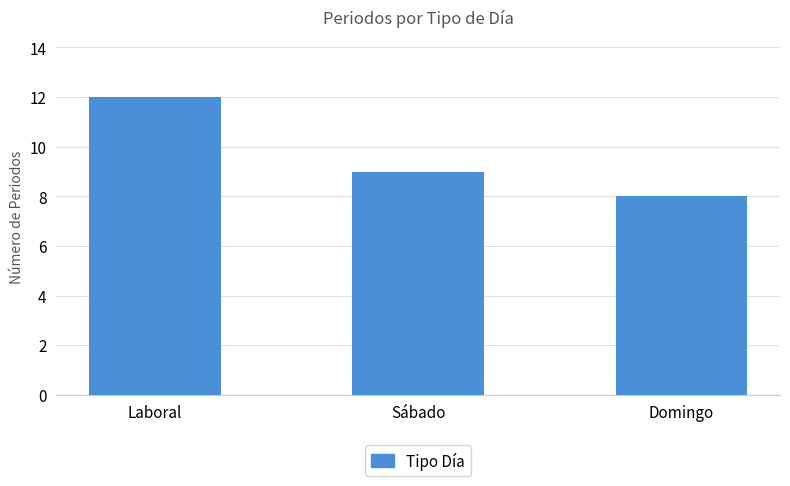

Between Laboral and Domingo, which is larger?

Laboral